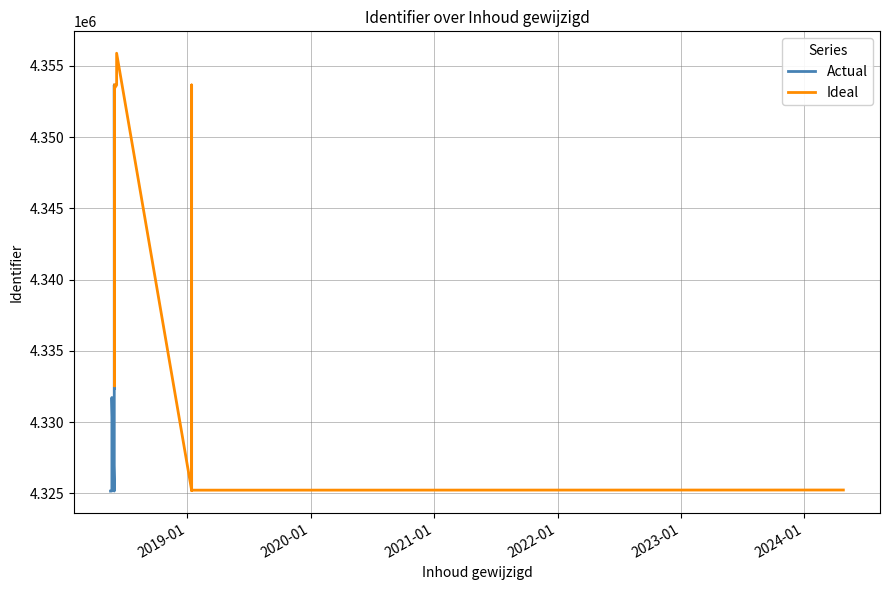

Rank the categories by value from lowest to highest.

2018-05-19, 2018-05-30, 2018-05-23, 2018-05-30, 2018-05-23, 2019-01-14, 2019-01-14, 2019-01-14, 2018-05-23, 2024-04-26, 2018-05-23, 2018-05-23, 2018-05-31, 2018-05-31, 2018-05-31, 2018-05-31, 2018-05-31, 2018-06-06, 2019-01-14, 2018-05-30, 2018-06-06, 2018-05-31, 2018-06-06